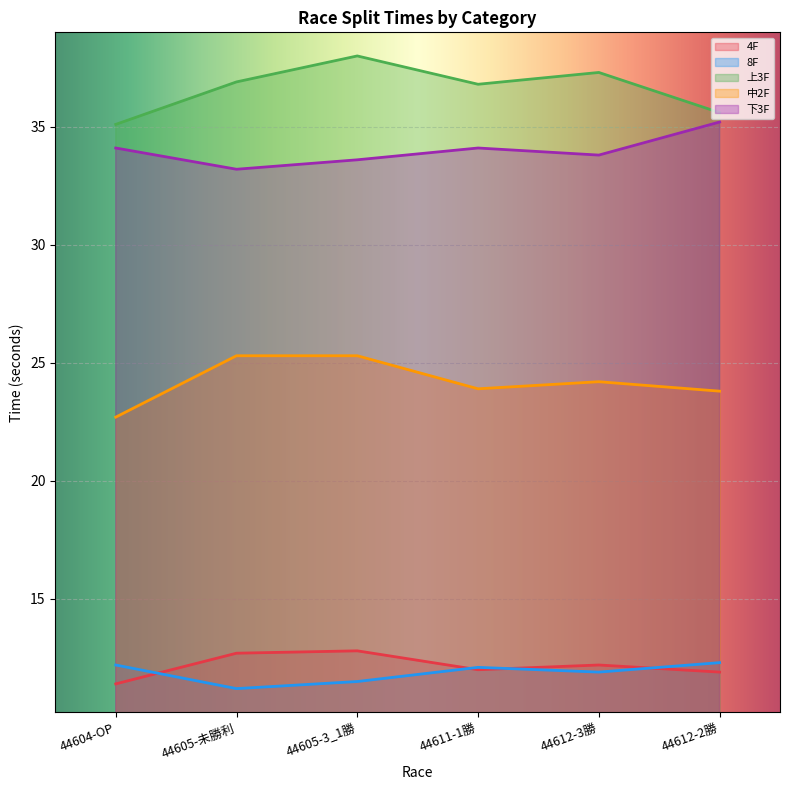

Reading left to right, list all the values displayed in this chart.

4F: 11.4	12.7	12.8	12.0	12.2	11.9
8F: 12.2	11.2	11.5	12.1	11.9	12.3
上3F: 35.1	36.9	38.0	36.8	37.3	35.6
中2F: 22.7	25.3	25.3	23.9	24.2	23.8
下3F: 34.1	33.2	33.6	34.1	33.8	35.2